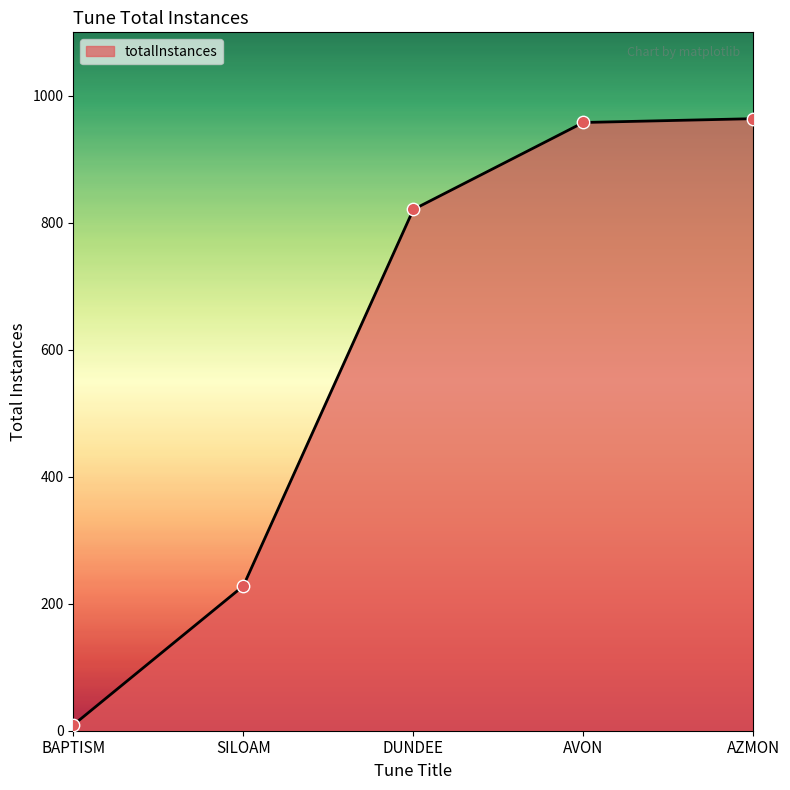

Which has a higher value, AVON or DUNDEE?

AVON